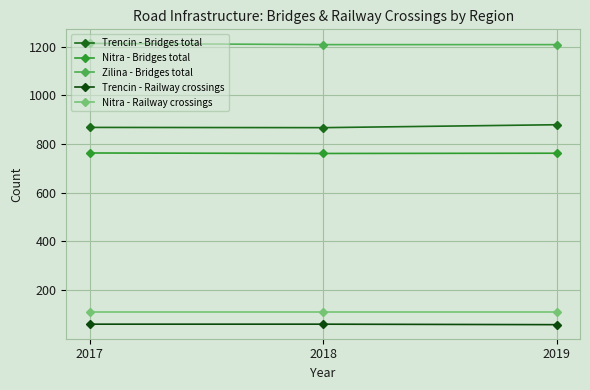

How many values in the Trencin - Bridges total series are below 868?

1